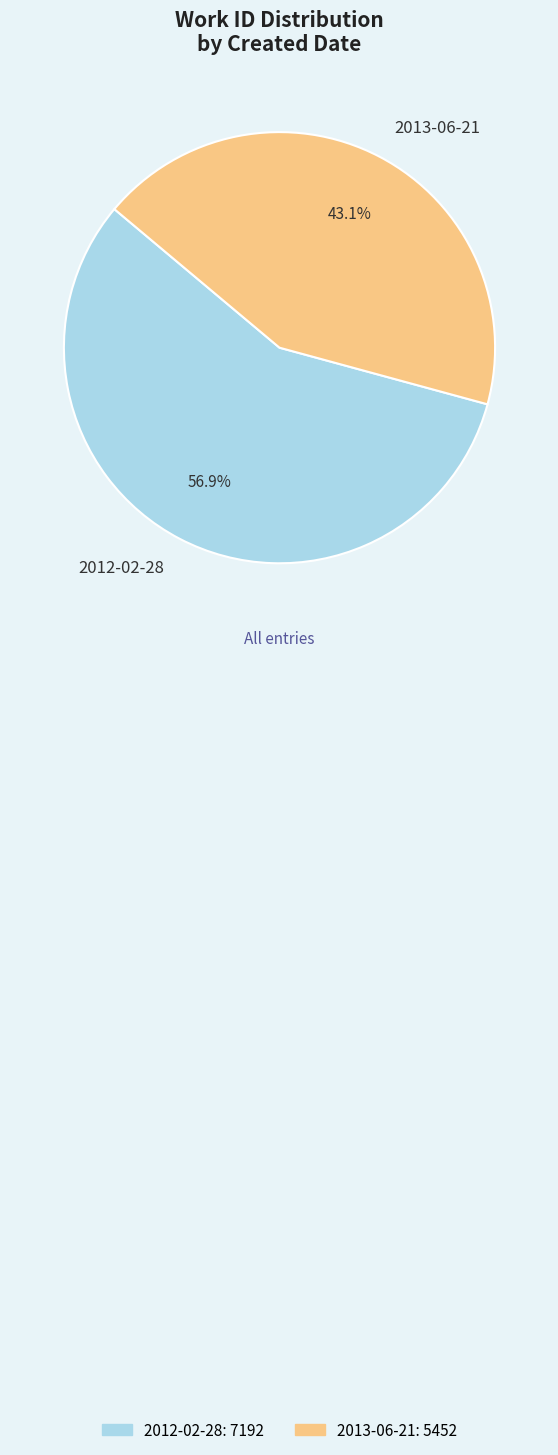

To the nearest percent, what is the combined percentage of 2012-02-28 and 2013-06-21?

100%